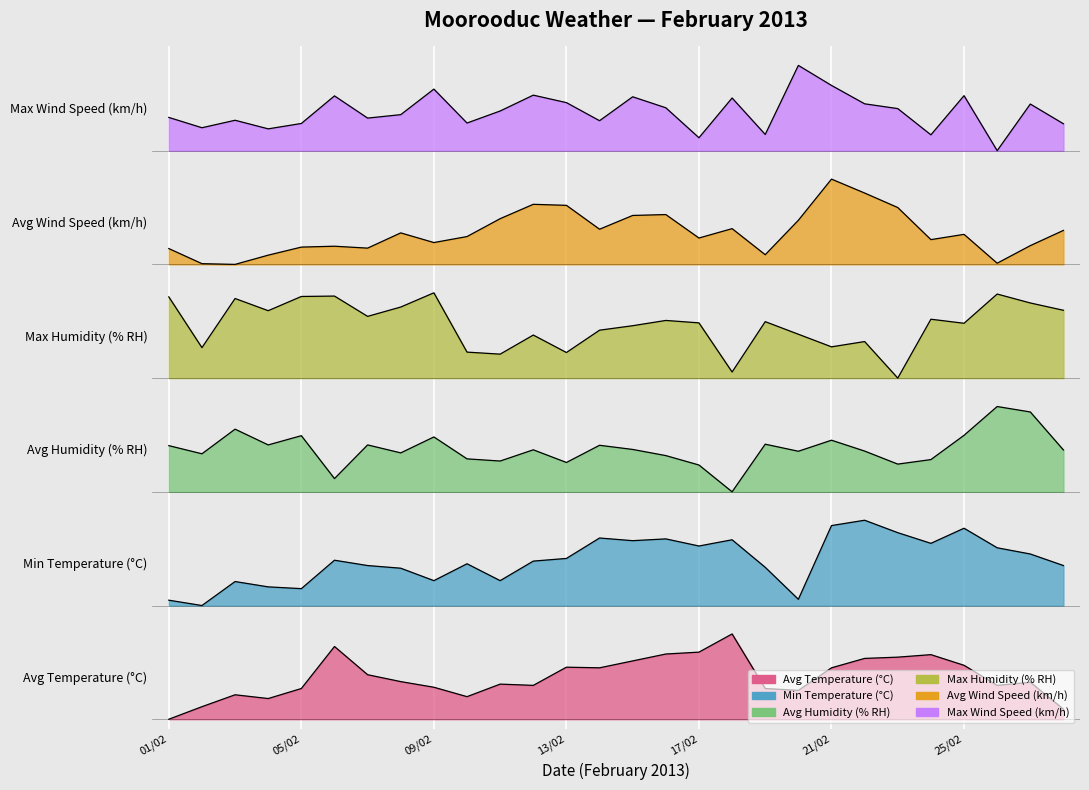

What is the average value of the Avg Humidity (% RH) series?

2.9